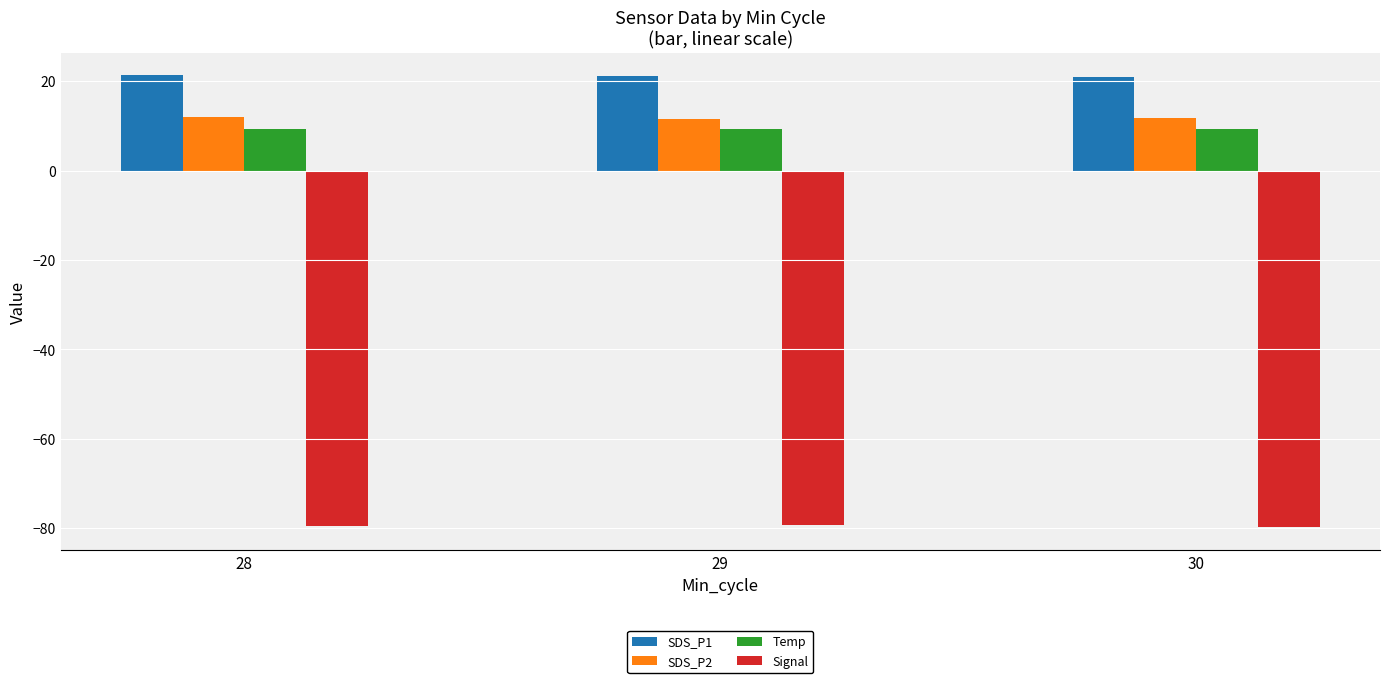

What is the spread (max minus min) of values at 29?

100.4